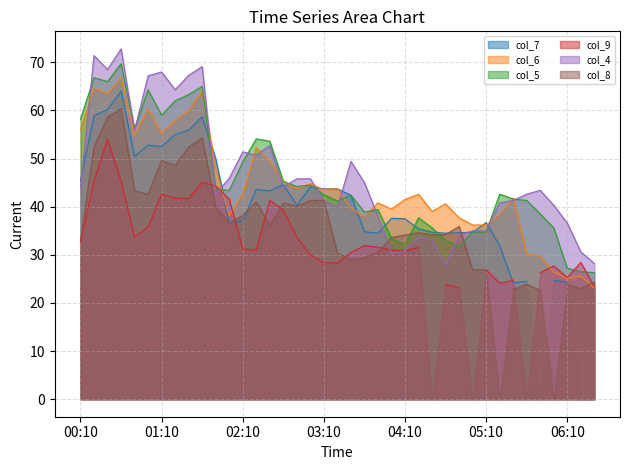

What is the minimum value for col_6?

23.1